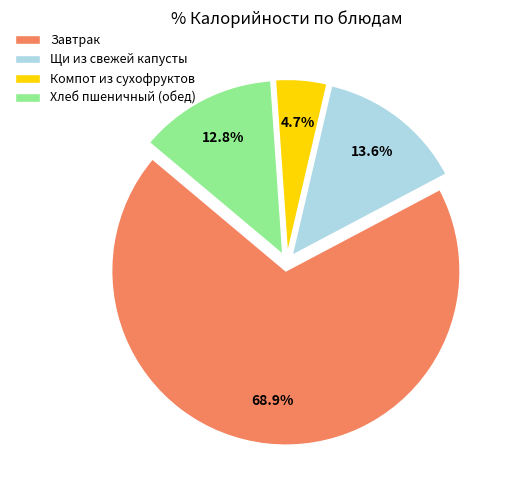

Which slice represents more than half of the pie?

Завтрак